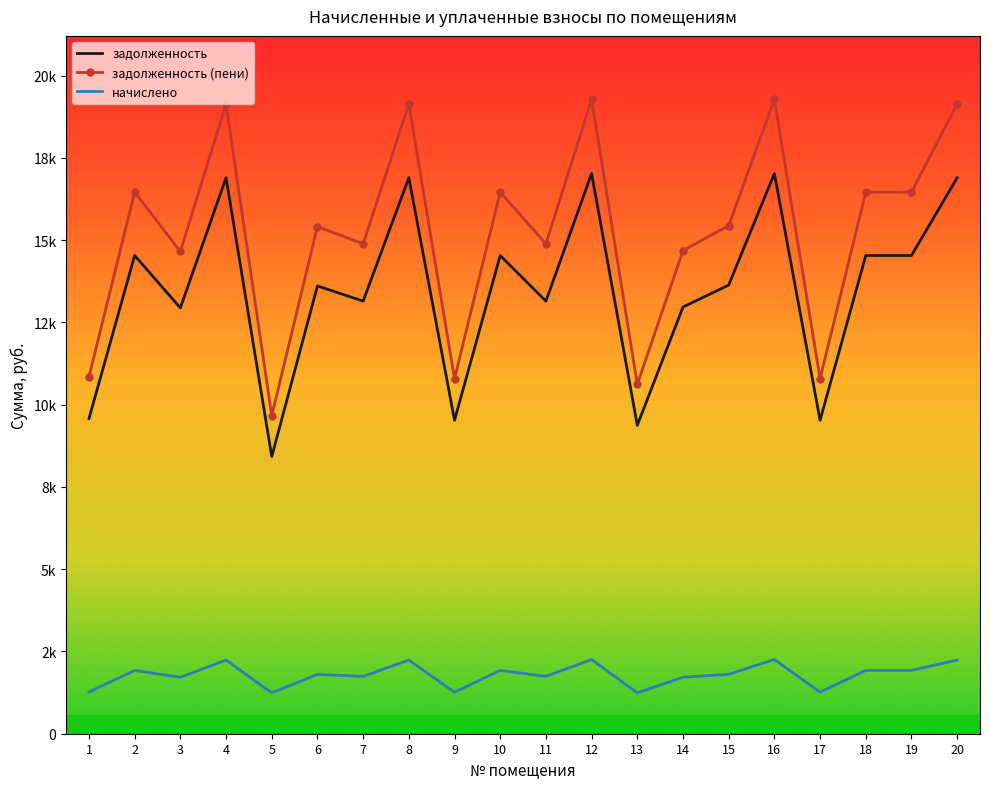

What are all the series names shown in the legend?

задолженность, задолженность (пени), начислено